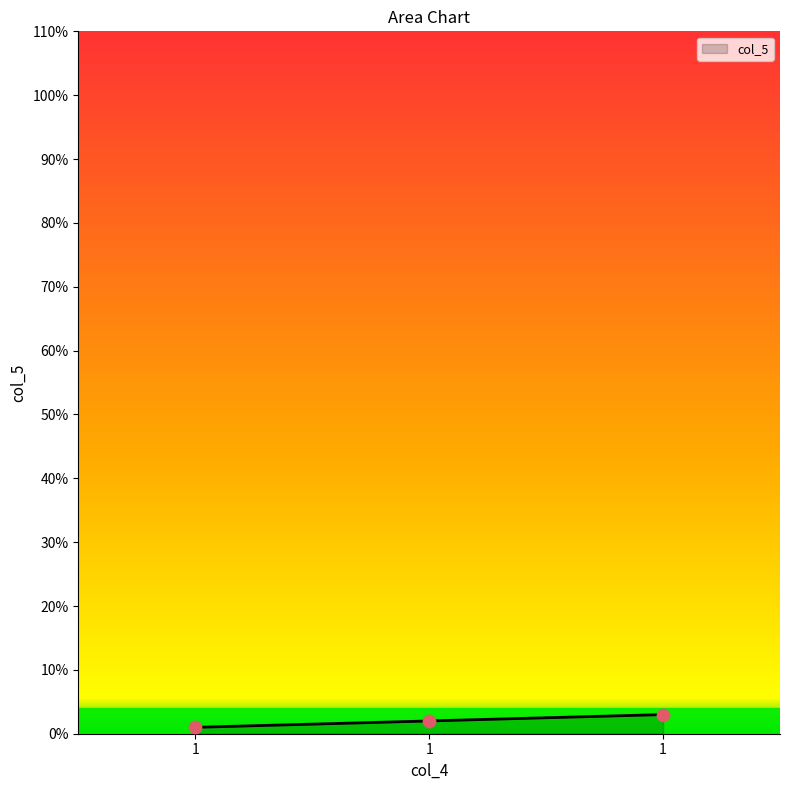

Between 1 and 1, which is larger?

1